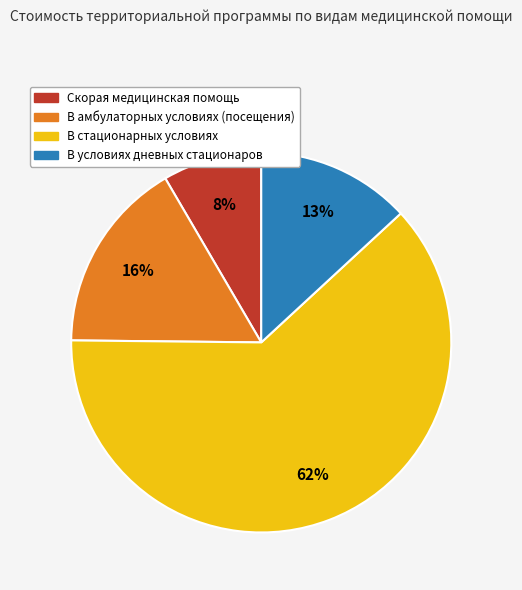

To the nearest percent, what is the average slice percentage?

25%